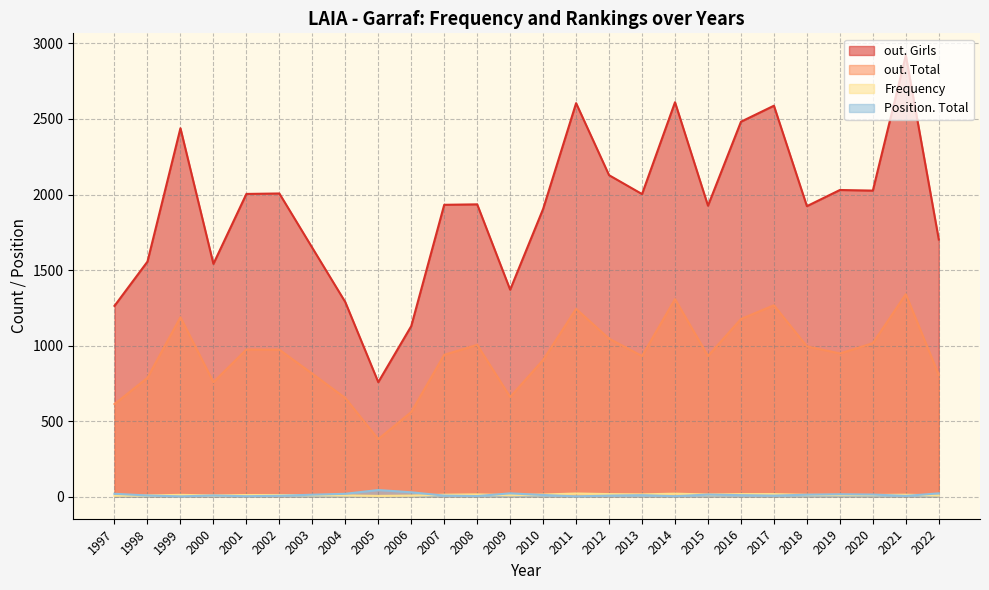

What is the minimum value shown in the chart?

2